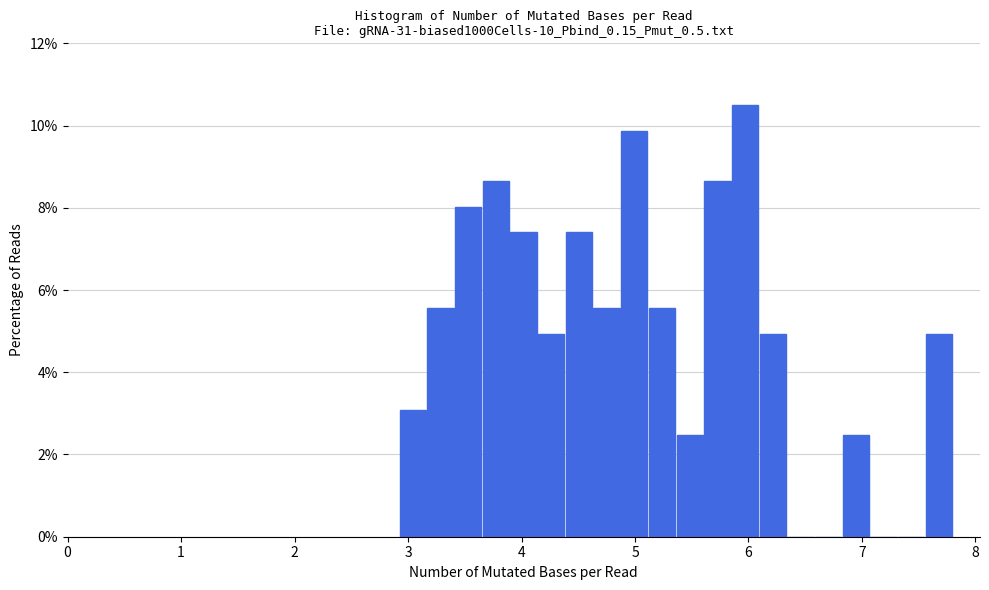

Read against the x-axis, roughly where is the centre of the tallest bar?

6.0